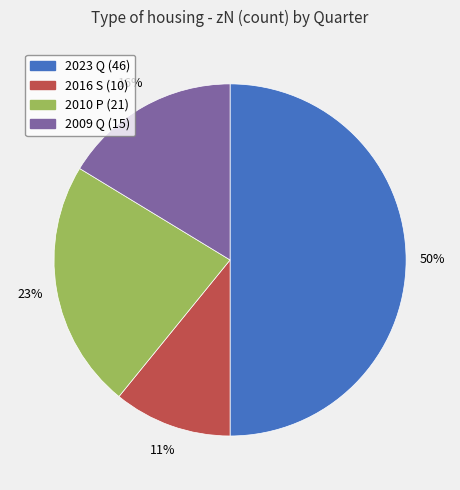

To the nearest percent, what is the difference between the largest and smallest slice percentages?

39%